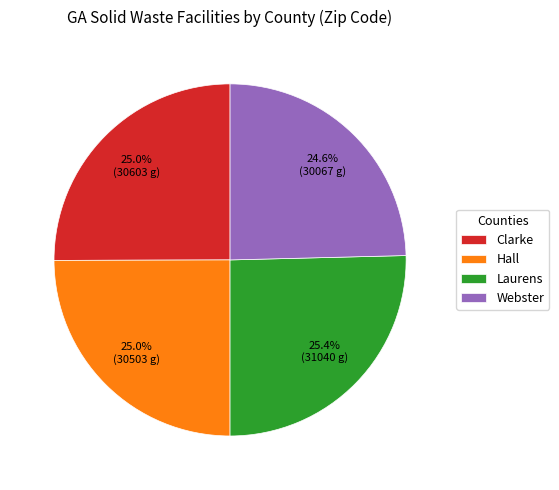

What portion of the pie excludes Hall?

75.0%